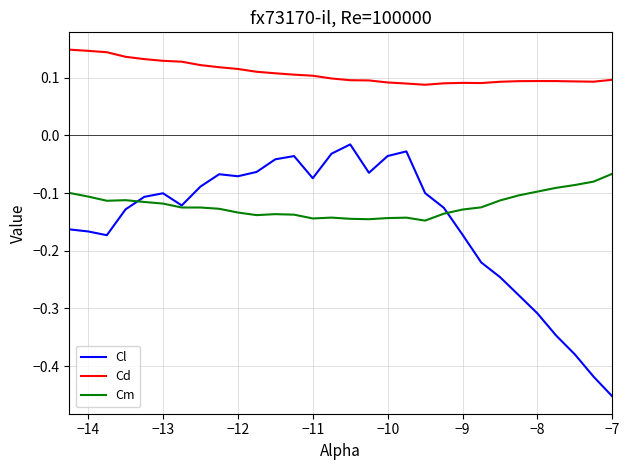

True or false: Cl and Cd intersect in this chart.

False